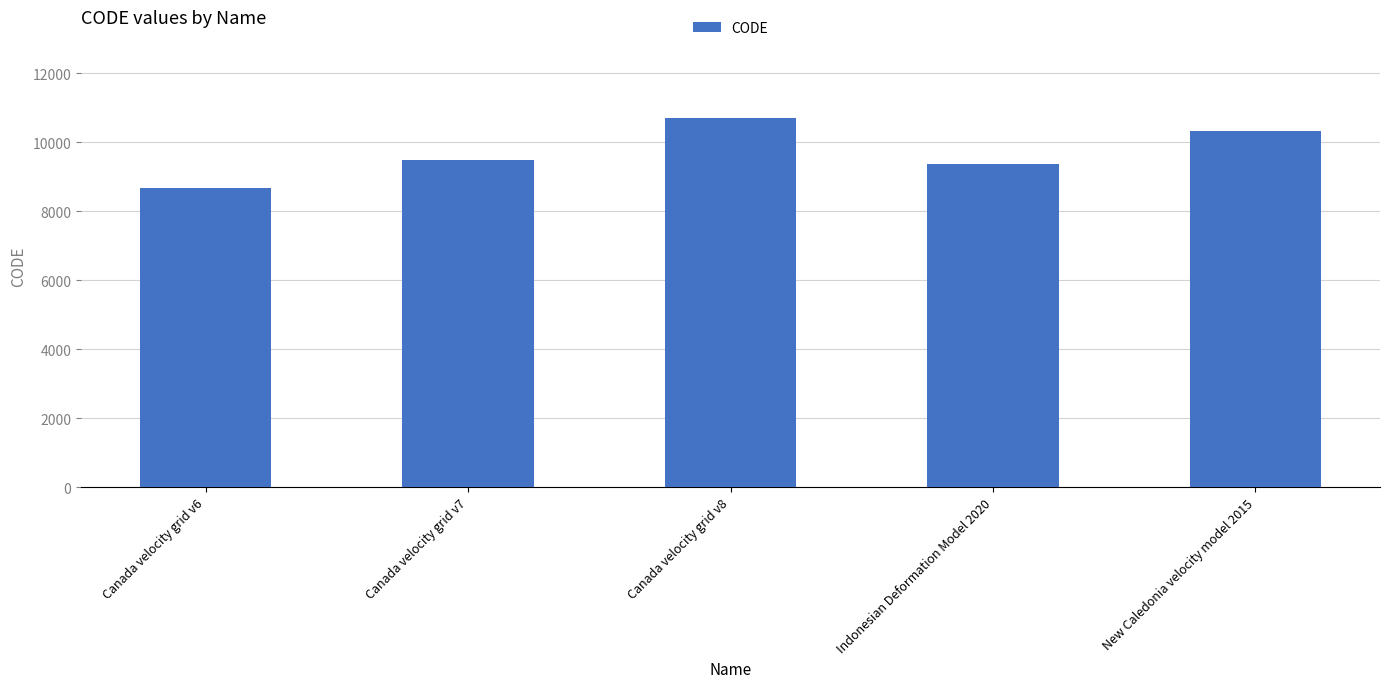

True or false: the data shows 10323 at New Caledonia velocity model 2015.

True